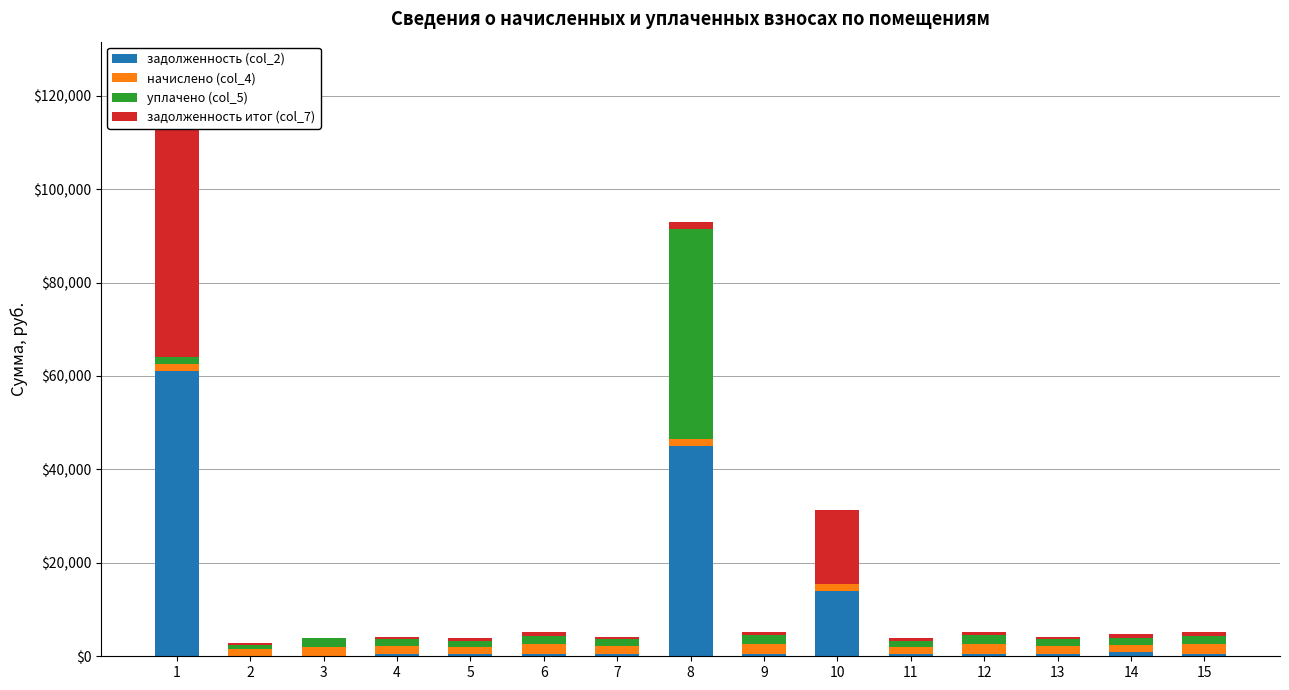

True or false: начислено (col_4) has a value of 1618.5 at 10.

True